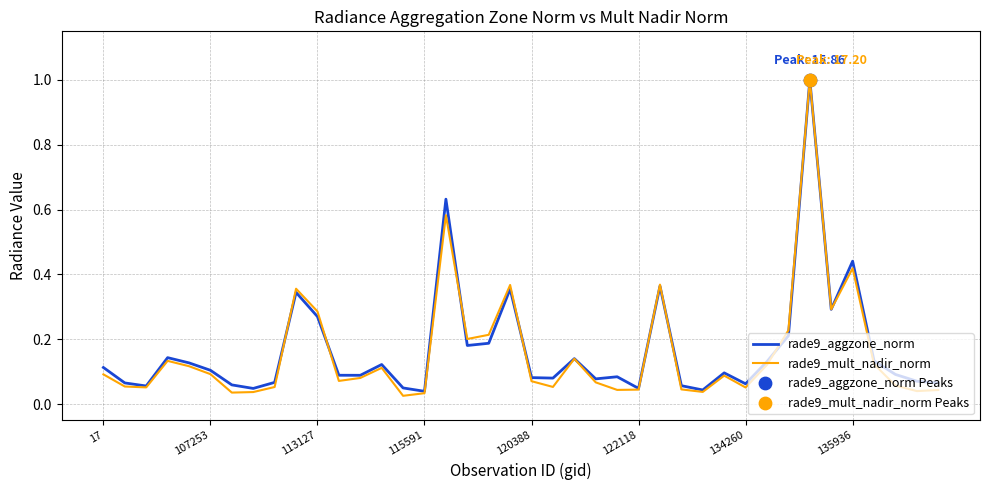

Which series has the largest total across all categories?

rade9_aggzone_norm